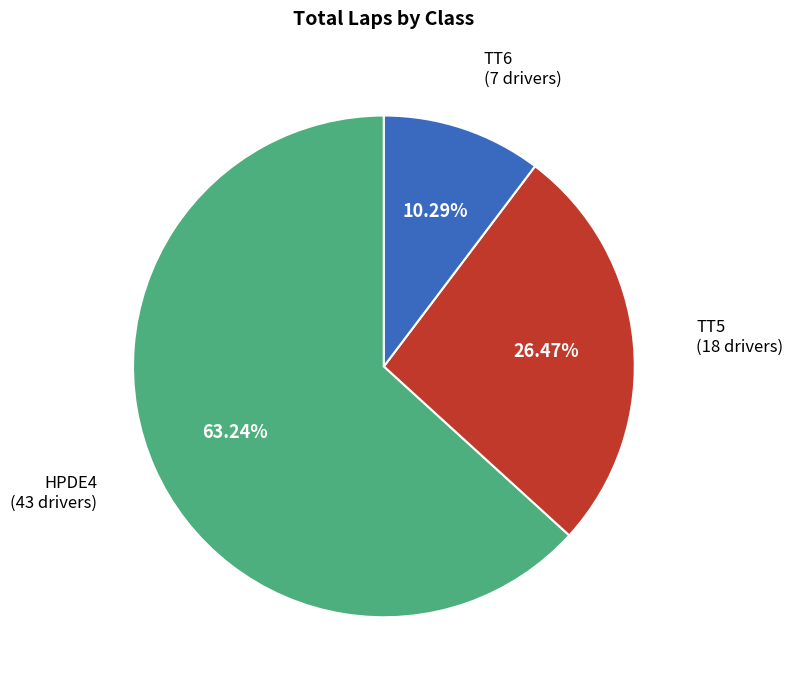

Does any single category account for the majority?

Yes